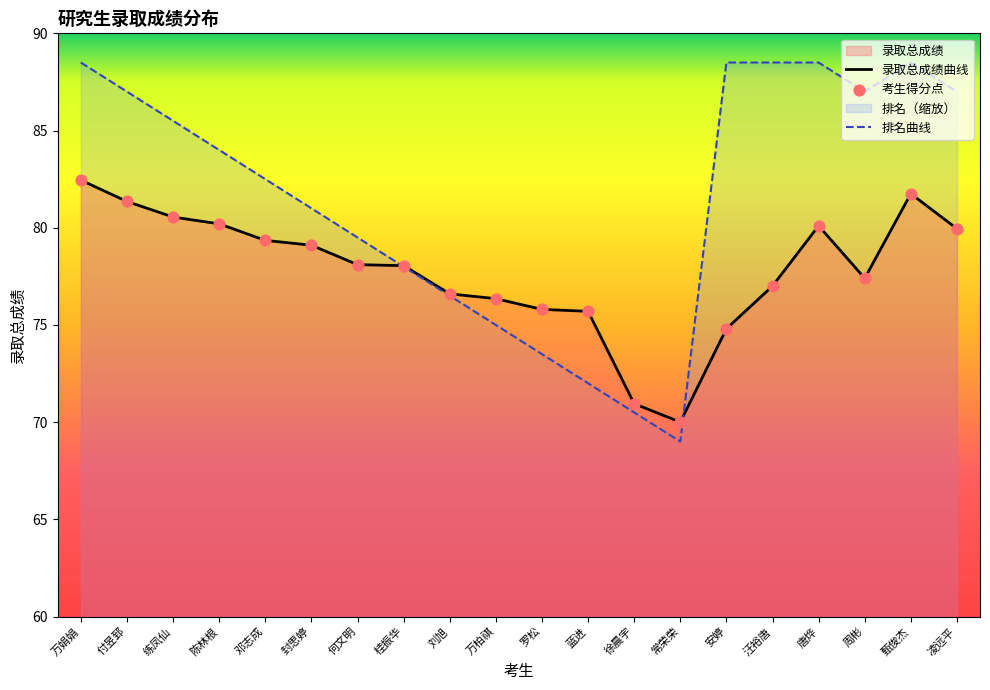

Which series contains the lowest Y value?

排名